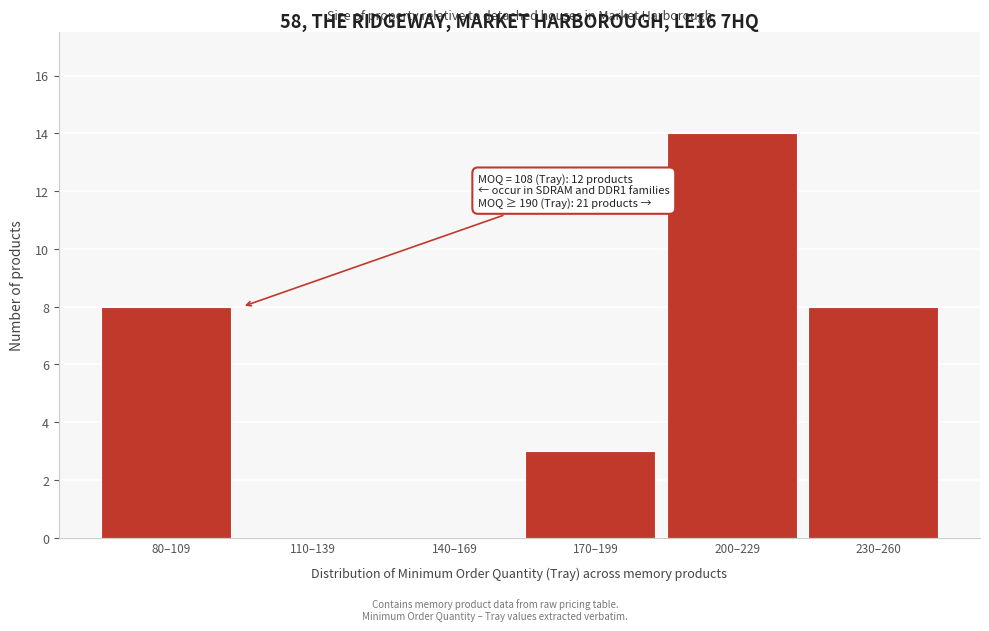

Reading left to right, list all the values displayed in this chart.

80–109=8	110–139=0	140–169=0	170–199=3	200–229=14	230–260=8